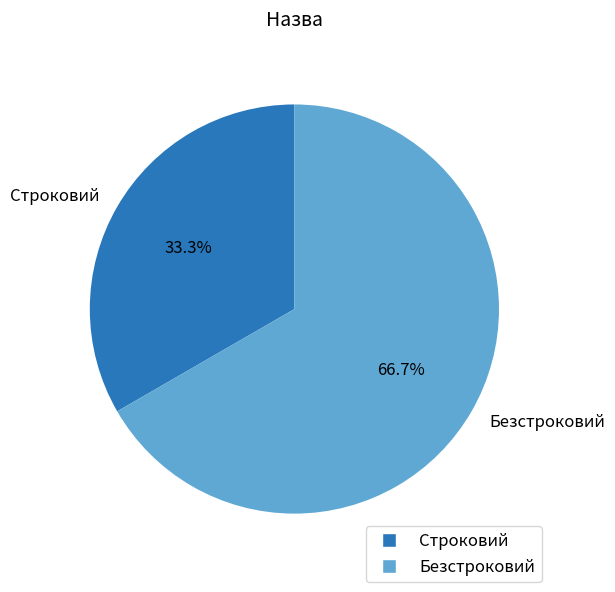

Combined, what portion of the pie is Безстроковий and Строковий?

100.0%